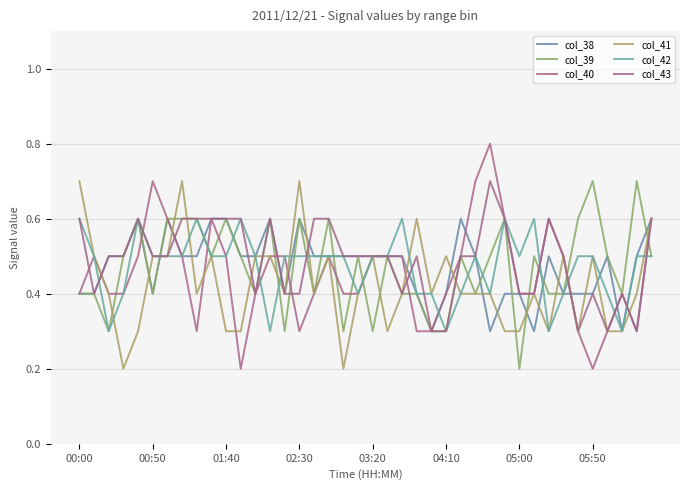

Reading right to left, extract all data points from this chart.

col_38: 0.6	0.5	0.3	0.5	0.4	0.4	0.4	0.5	0.3	0.4	0.4	0.3	0.5	0.6	0.4	0.3	0.4	0.5	0.5	0.5	0.5	0.5	0.5	0.5	0.6	0.4	0.6	0.5	0.5	0.6	0.6	0.5	0.5	0.6	0.4	0.6	0.5	0.5	0.4	0.4
col_39: 0.5	0.7	0.4	0.5	0.7	0.6	0.4	0.4	0.5	0.2	0.6	0.5	0.4	0.5	0.3	0.3	0.4	0.4	0.5	0.3	0.5	0.3	0.6	0.4	0.6	0.3	0.6	0.4	0.5	0.6	0.5	0.6	0.6	0.6	0.4	0.6	0.5	0.3	0.4	0.4
col_40: 0.6	0.3	0.4	0.3	0.2	0.3	0.5	0.6	0.4	0.4	0.6	0.8	0.7	0.5	0.4	0.3	0.3	0.5	0.5	0.5	0.4	0.4	0.5	0.4	0.3	0.5	0.5	0.4	0.2	0.5	0.6	0.3	0.5	0.6	0.7	0.5	0.4	0.4	0.5	0.4
col_41: 0.6	0.4	0.3	0.3	0.5	0.3	0.5	0.3	0.4	0.3	0.3	0.4	0.4	0.4	0.5	0.4	0.6	0.4	0.3	0.5	0.4	0.2	0.5	0.4	0.7	0.4	0.5	0.5	0.3	0.3	0.5	0.4	0.7	0.5	0.5	0.3	0.2	0.4	0.5	0.7
col_42: 0.5	0.5	0.3	0.4	0.5	0.5	0.4	0.3	0.6	0.5	0.6	0.4	0.5	0.4	0.3	0.4	0.4	0.6	0.5	0.5	0.4	0.5	0.5	0.5	0.5	0.5	0.3	0.5	0.6	0.5	0.5	0.6	0.5	0.5	0.5	0.6	0.4	0.3	0.5	0.6
col_43: 0.6	0.3	0.4	0.3	0.4	0.3	0.5	0.6	0.4	0.4	0.6	0.7	0.5	0.5	0.3	0.3	0.5	0.4	0.5	0.5	0.5	0.5	0.6	0.6	0.4	0.4	0.6	0.4	0.6	0.6	0.6	0.6	0.6	0.5	0.5	0.6	0.5	0.5	0.4	0.6